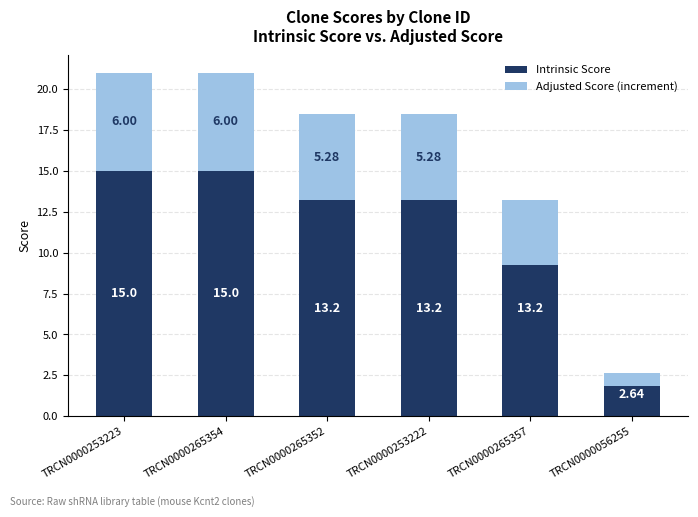

Between TRCN0000265352 and TRCN0000253222, which series saw the biggest shift?

Intrinsic Score